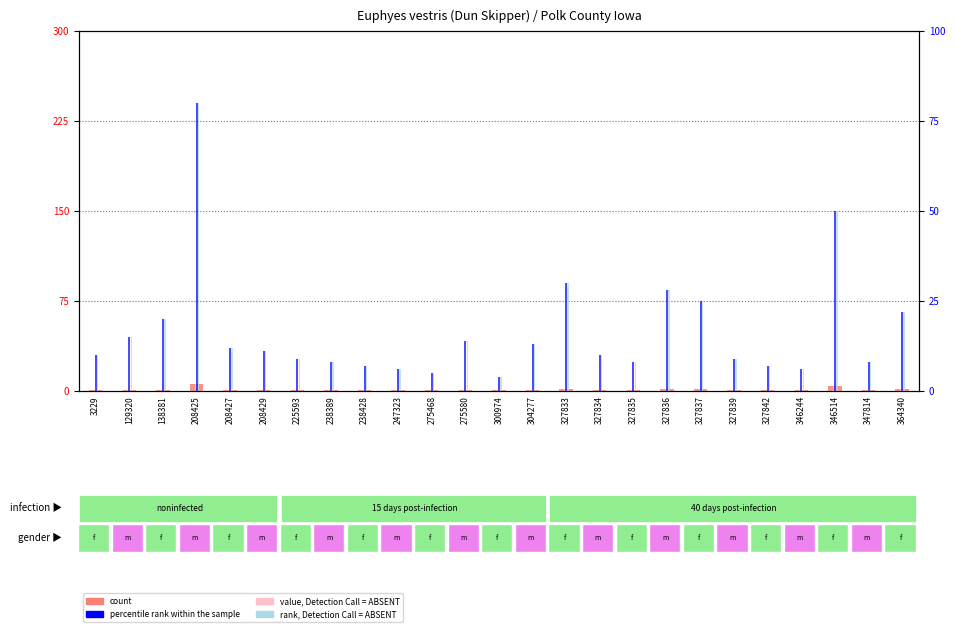

Is it true that value, Detection Call = ABSENT equals 0 at 138381?

False